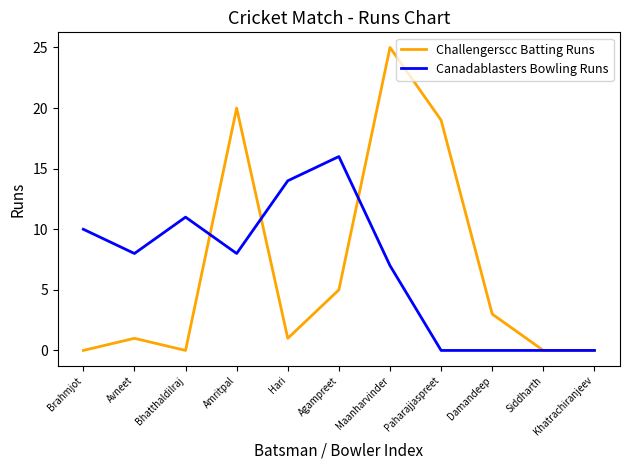

True or false: Challengerscc Batting Runs has a value of 12 at Bhatthaldilraj.

False